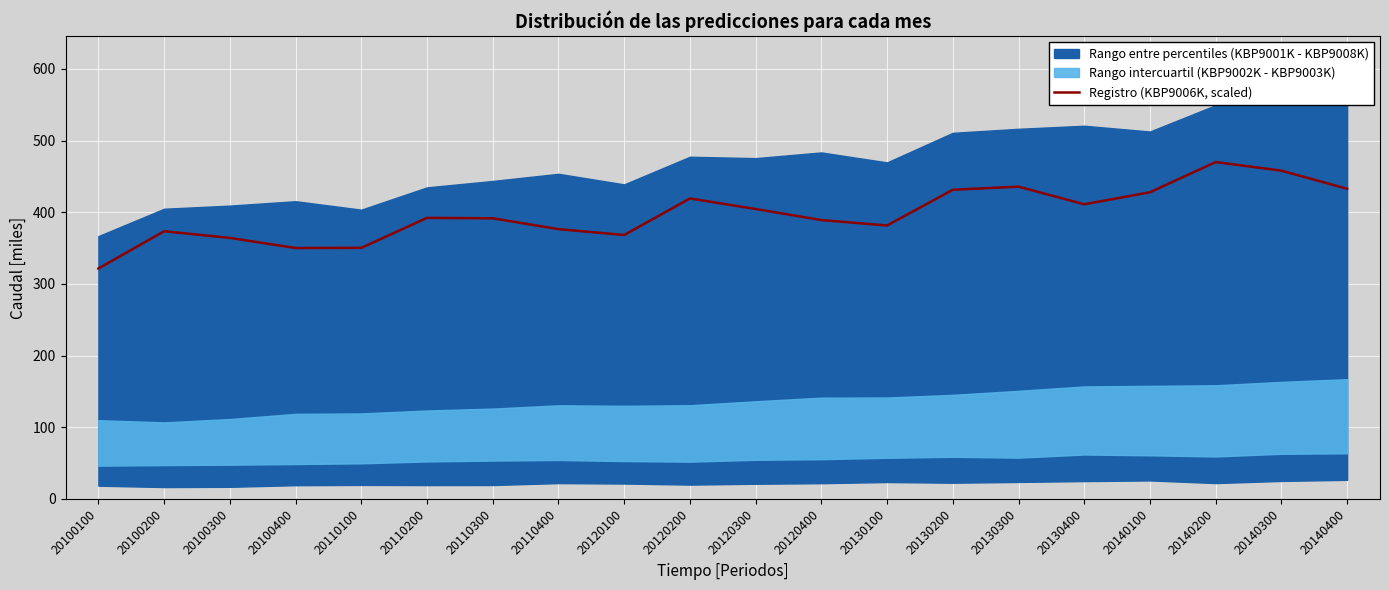

Which has a higher value, 20100100 or 20110300?

20110300